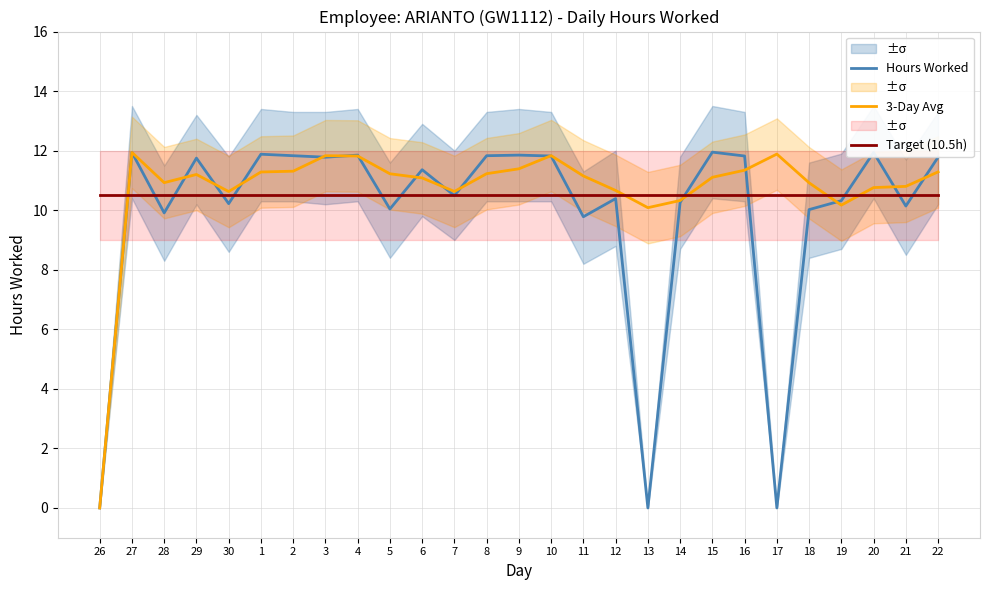

Read the Hours Worked value at 12.

10.4